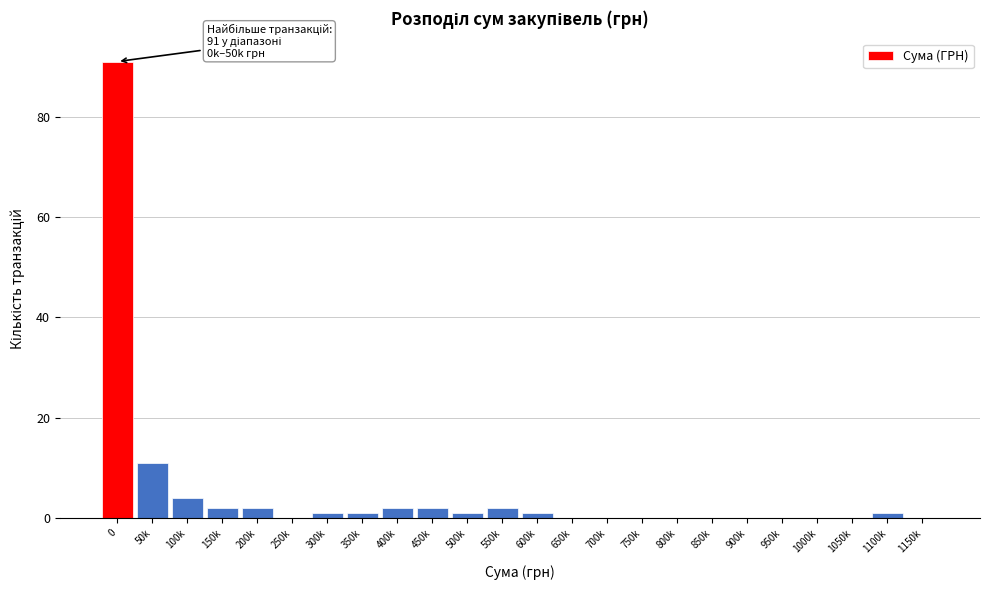

Reading left to right, transcribe all the data shown in this chart.

0=91	50k=11	100k=4	150k=2	200k=2	250k=0	300k=1	350k=1	400k=2	450k=2	500k=1	550k=2	600k=1	650k=0	700k=0	750k=0	800k=0	850k=0	900k=0	950k=0	1000k=0	1050k=0	1100k=1	1150k=0